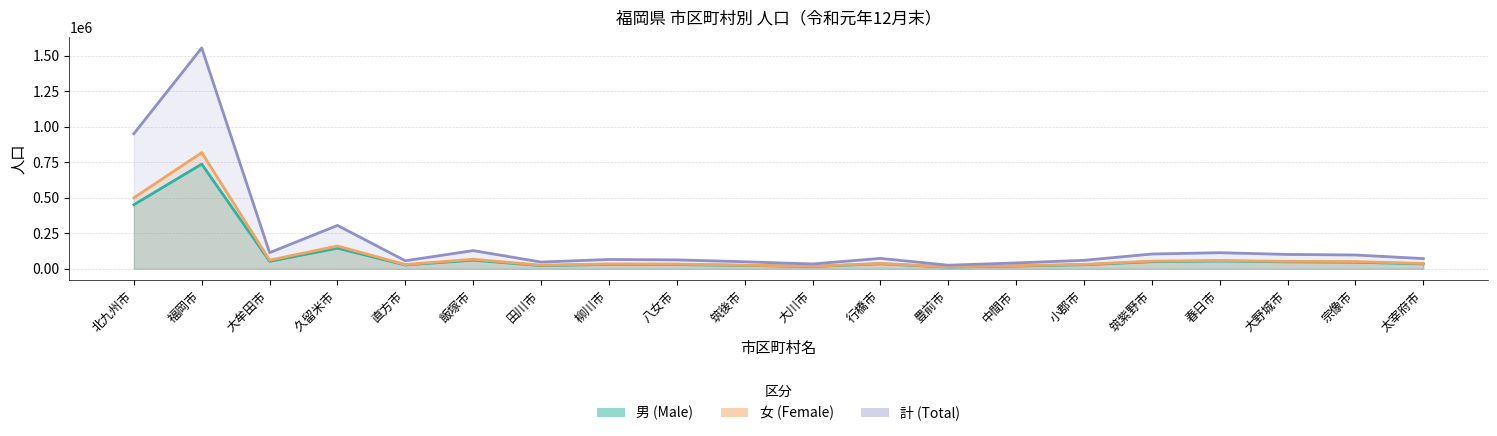

What is the average value of the 女 (Female) series?

106481